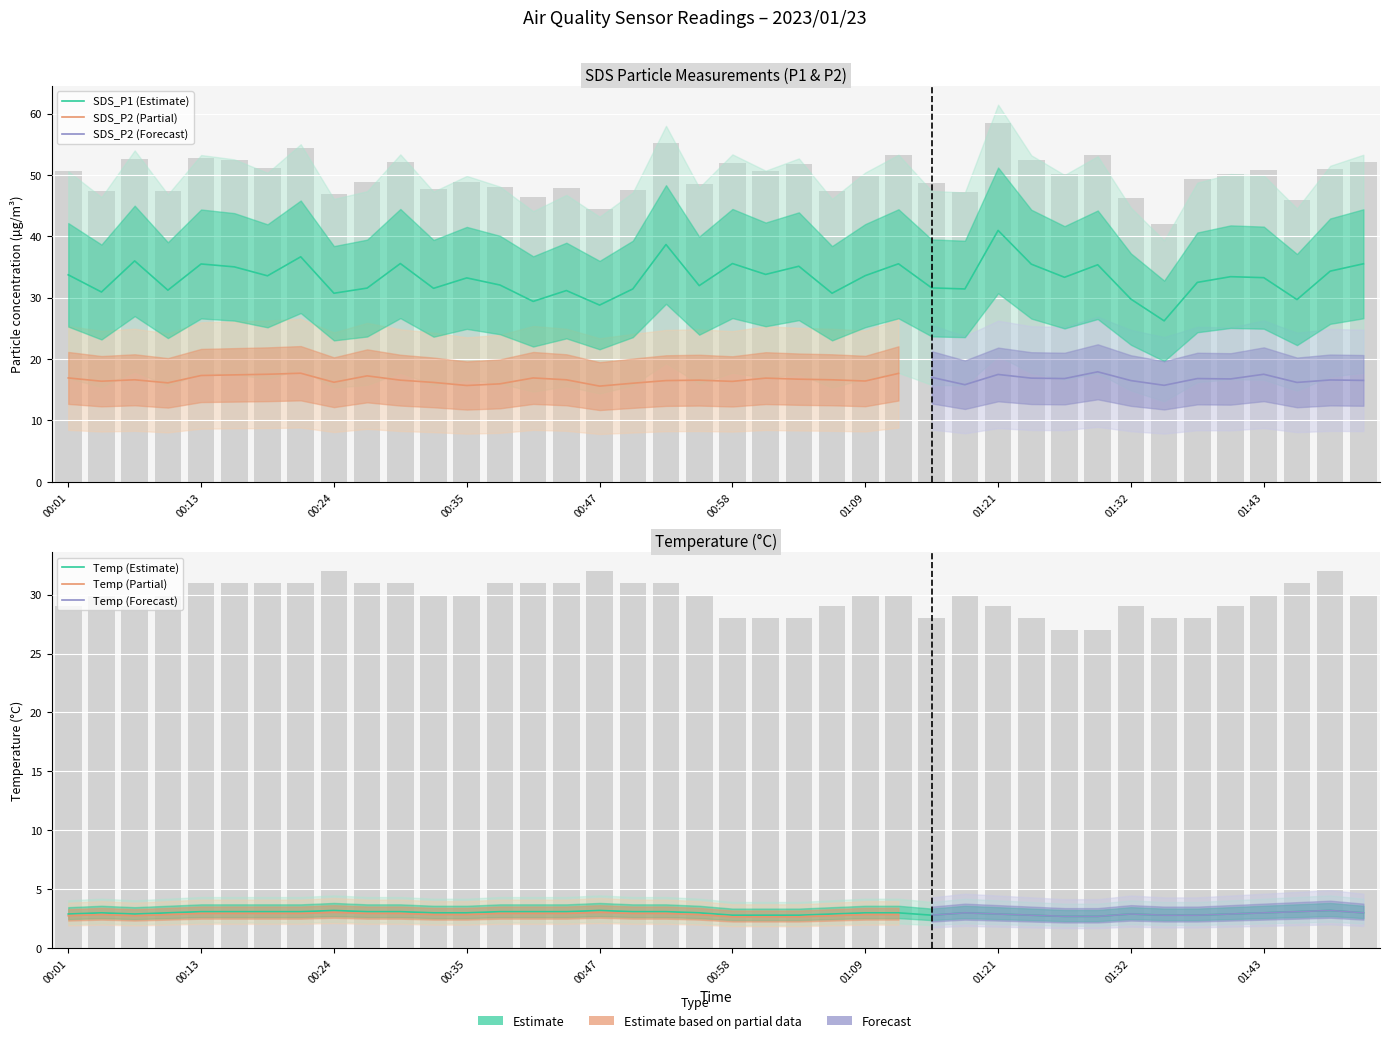

Where does the Temp series first go above 3?

00:13